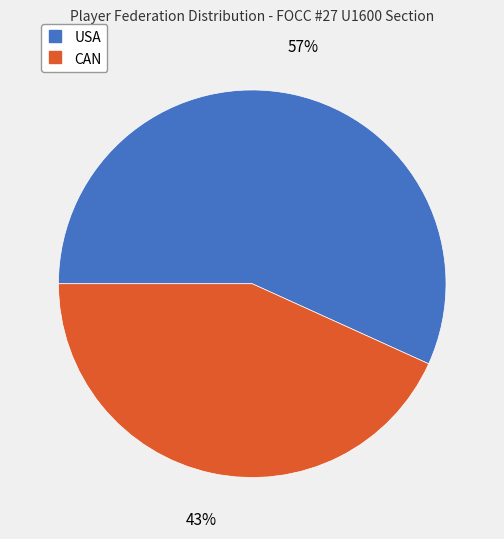

To the nearest percent, what percentage of the pie is USA?

57%